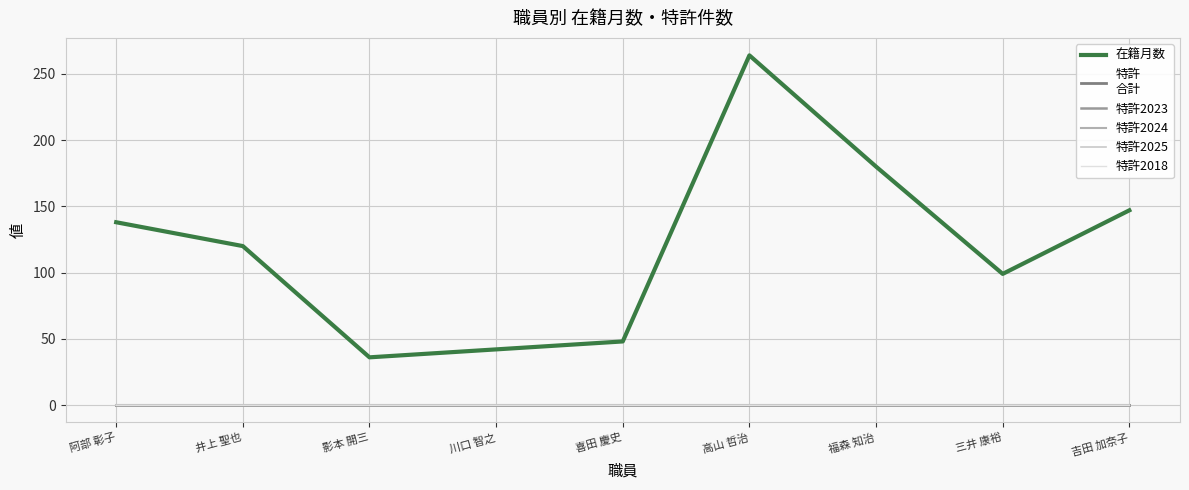

True or false: 特許2018 has a value of 0 at 吉田 加奈子.

True